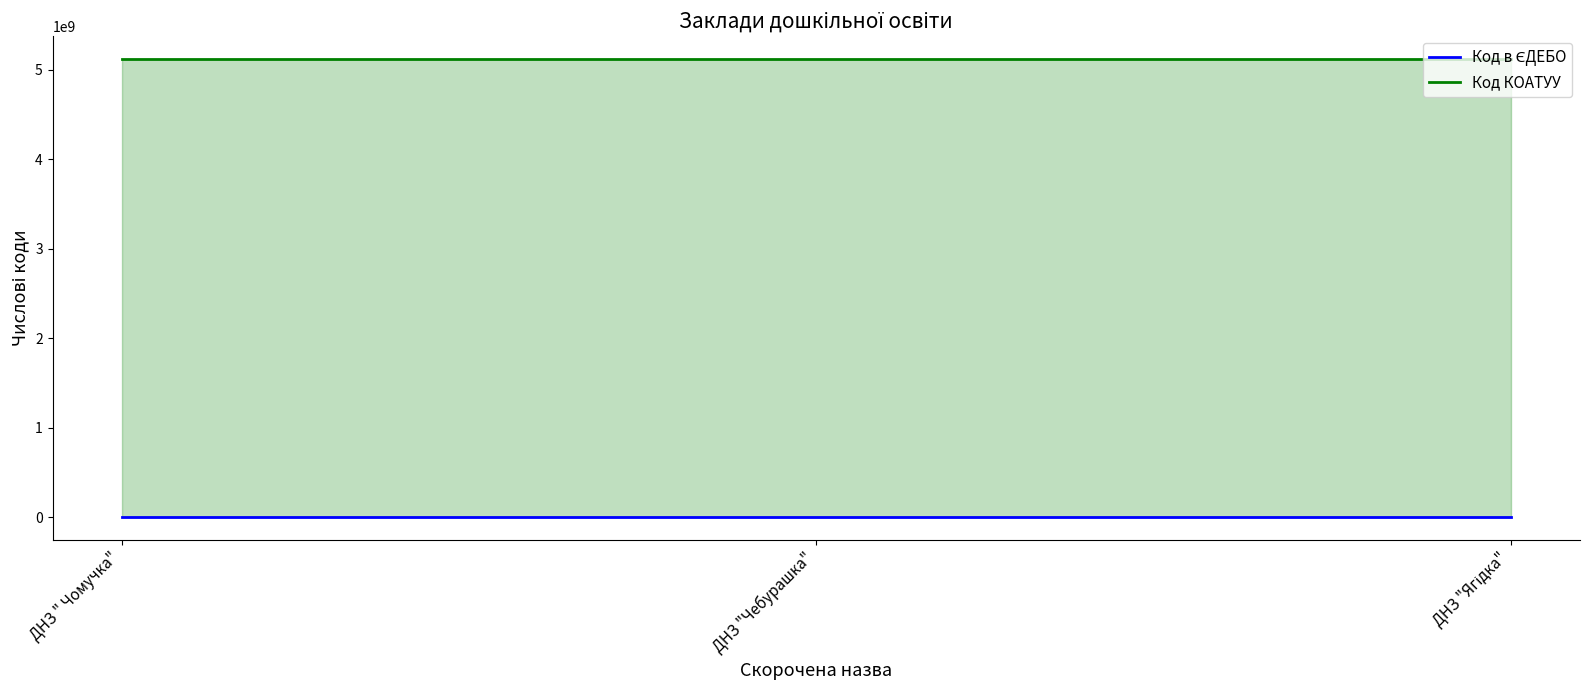

Which series has the largest range (max minus min)?

Код в ЄДЕБО